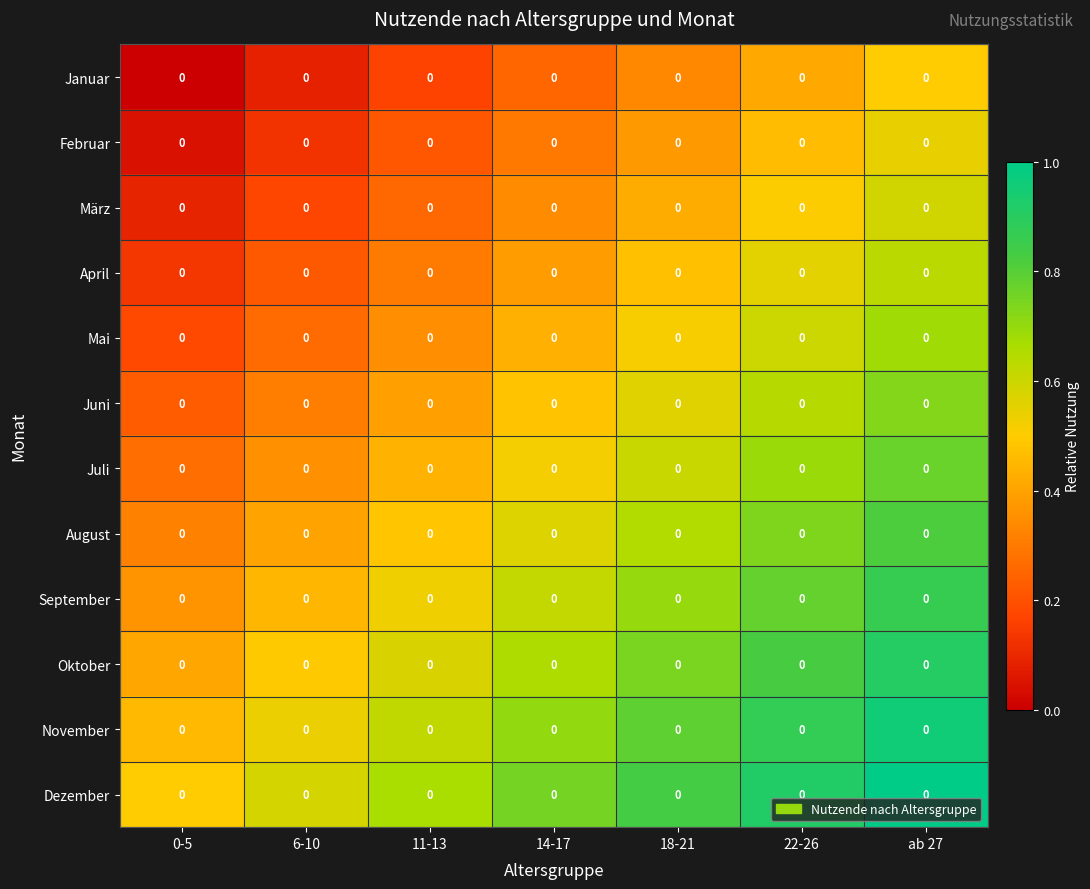

The value of März at 11-13 is 0.4. True or false?

False